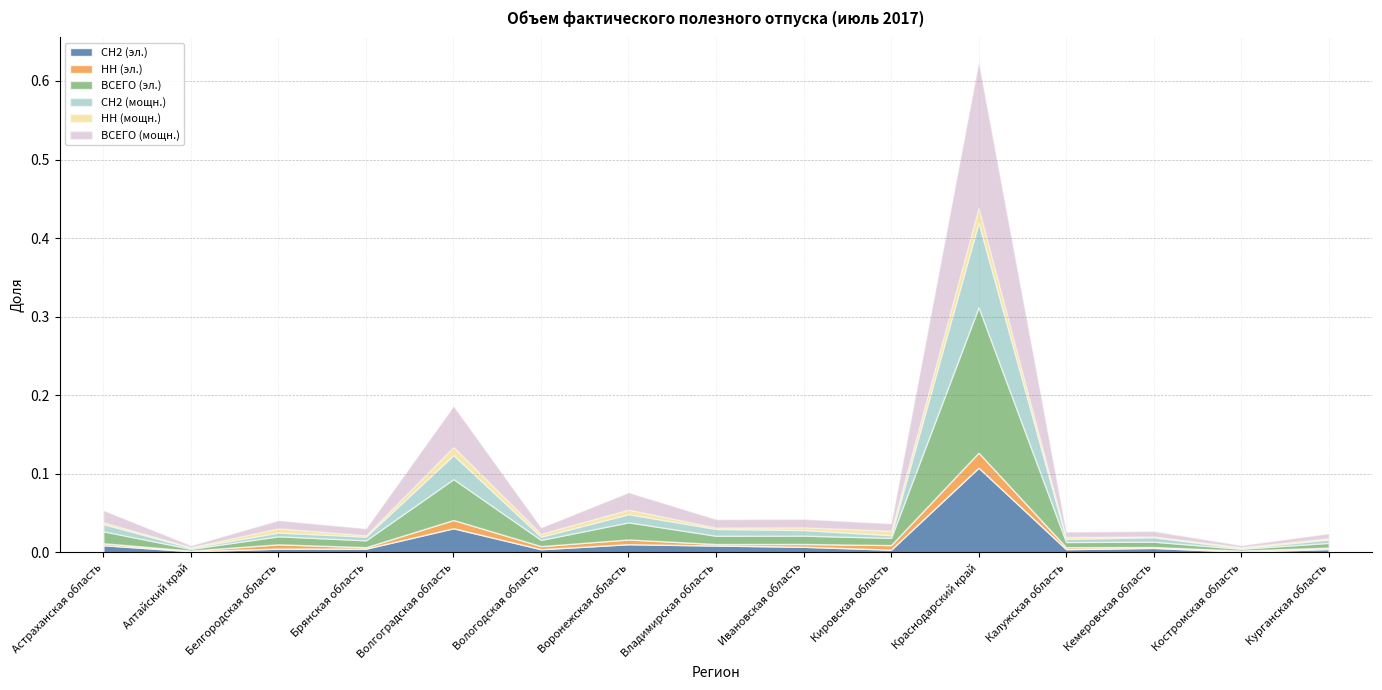

Which category has the highest value in the СН2 (мощн.) series?

Краснодарский край